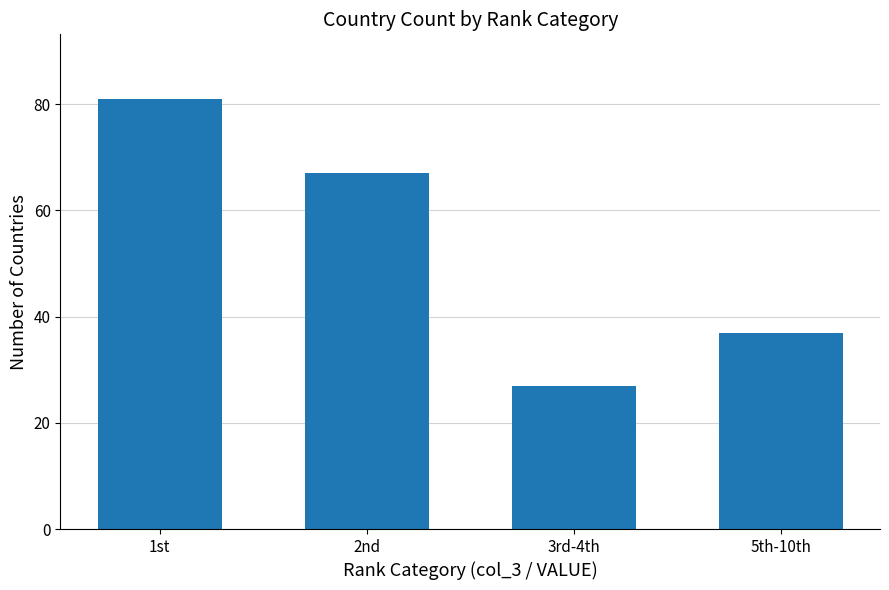

What is the label of the 3rd bar from the right?

2nd